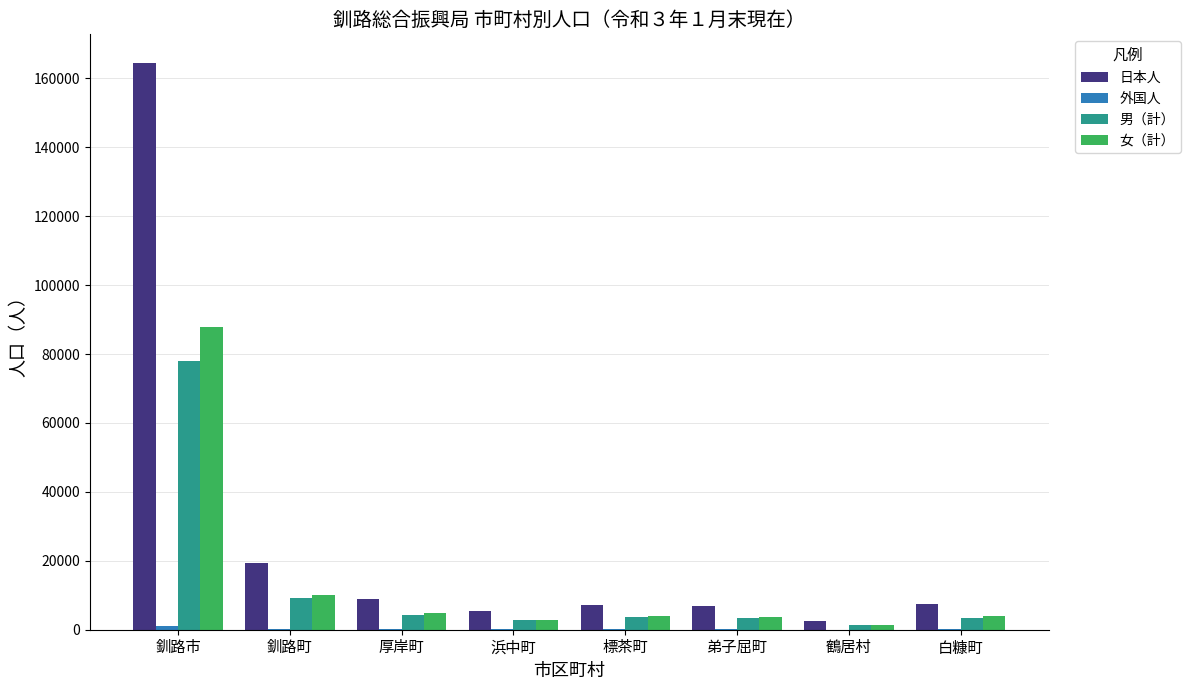

What is the maximum value for 女（計）?

87727